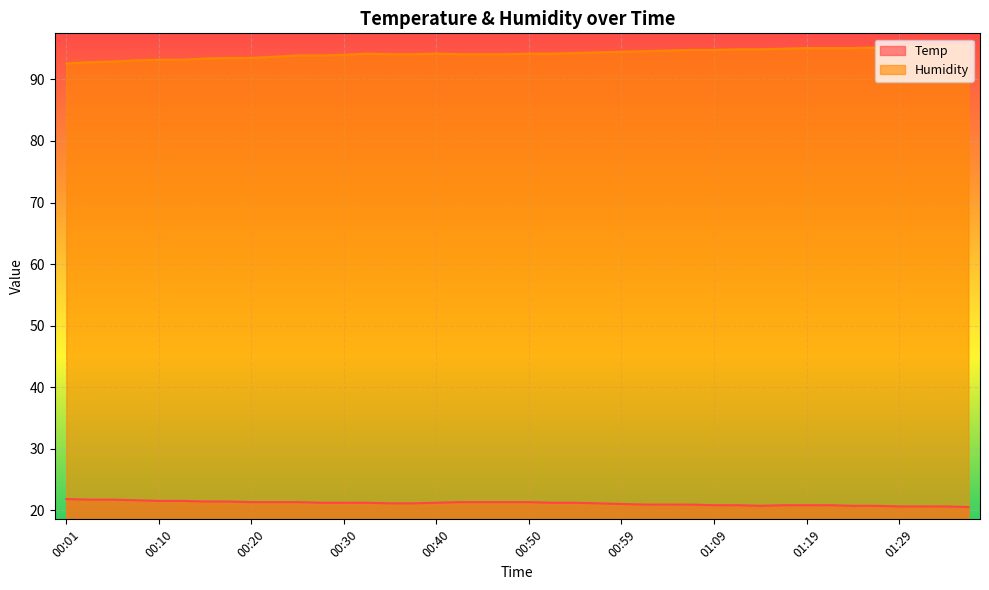

True or false: Temp and Humidity cross at least once.

False